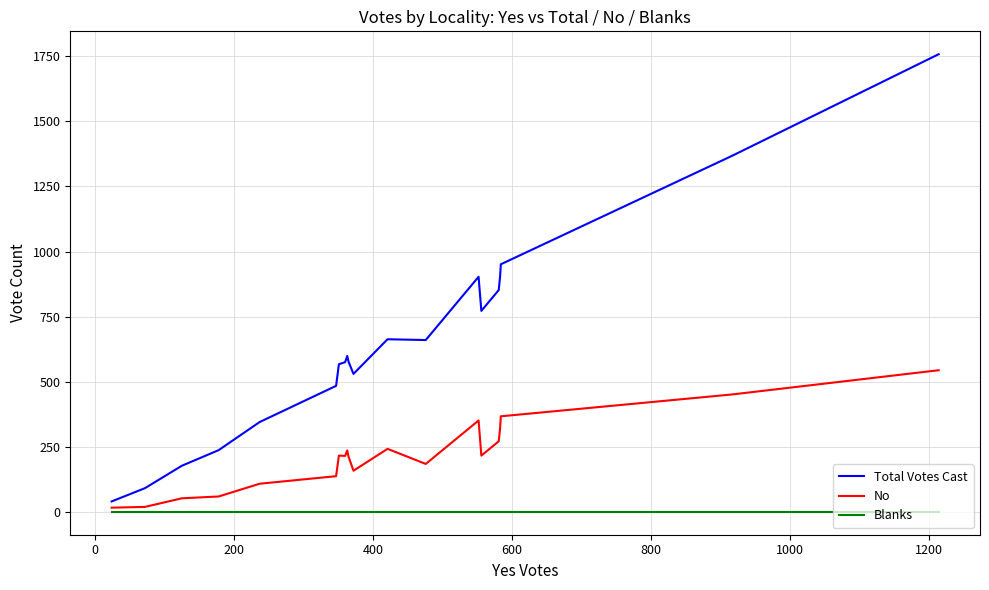

What is the maximum value shown in the chart?

1758